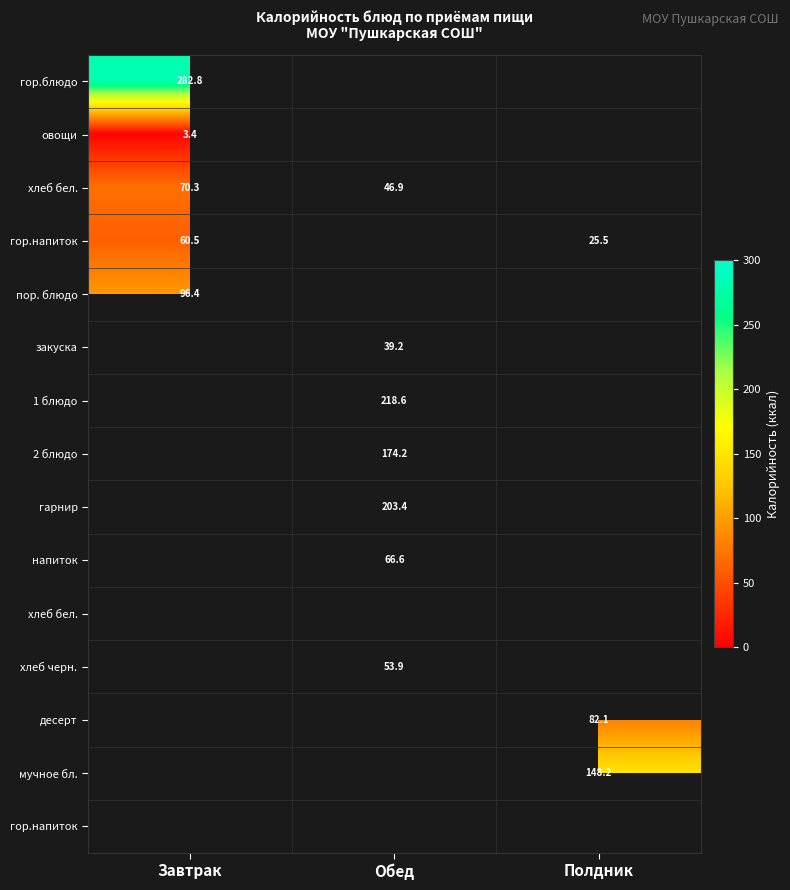

Which label corresponds to the largest value in the chart?

Завтрак